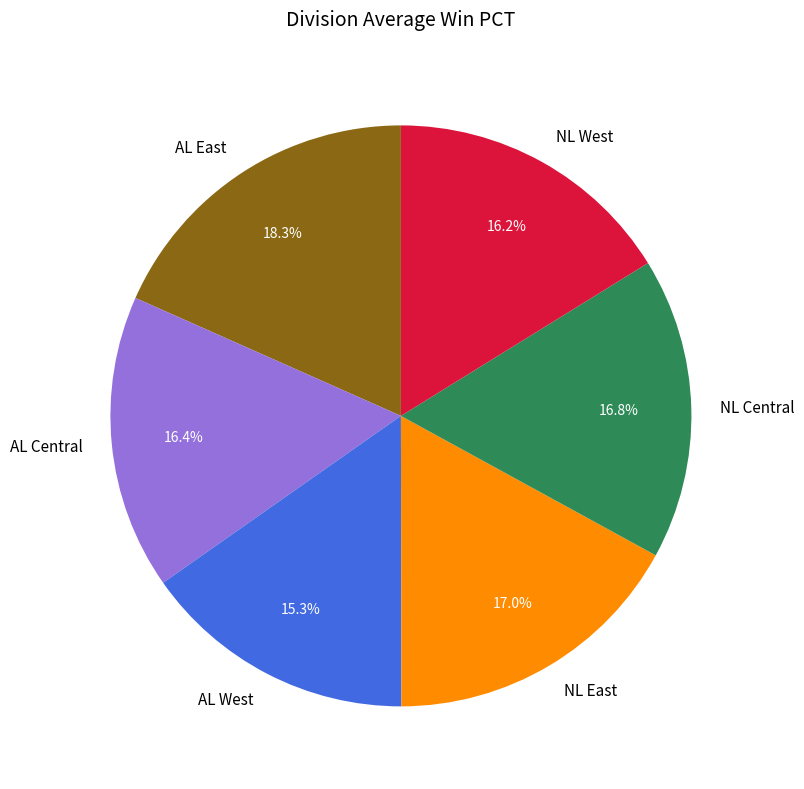

To the nearest percent, what portion does AL West represent?

15%